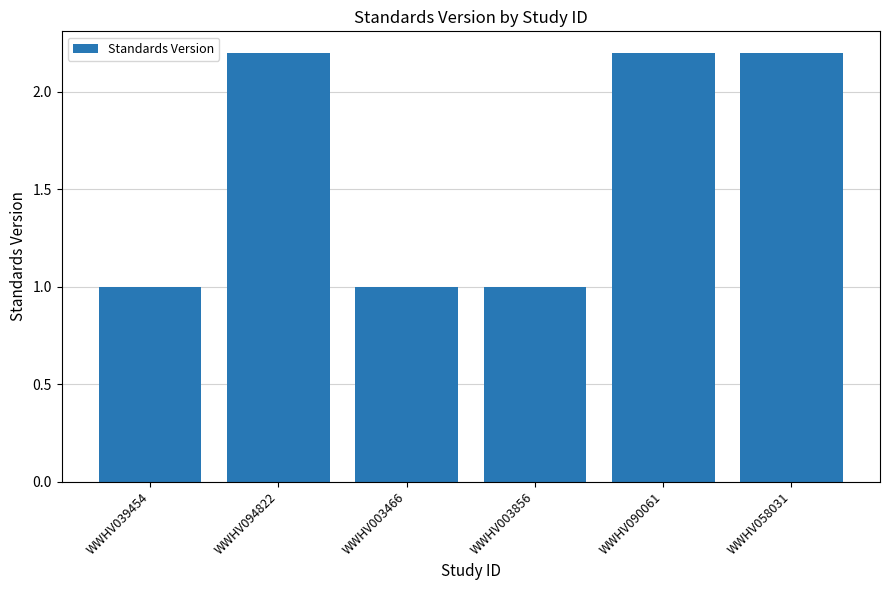

At which label does the data first exceed 2?

WWHV094822